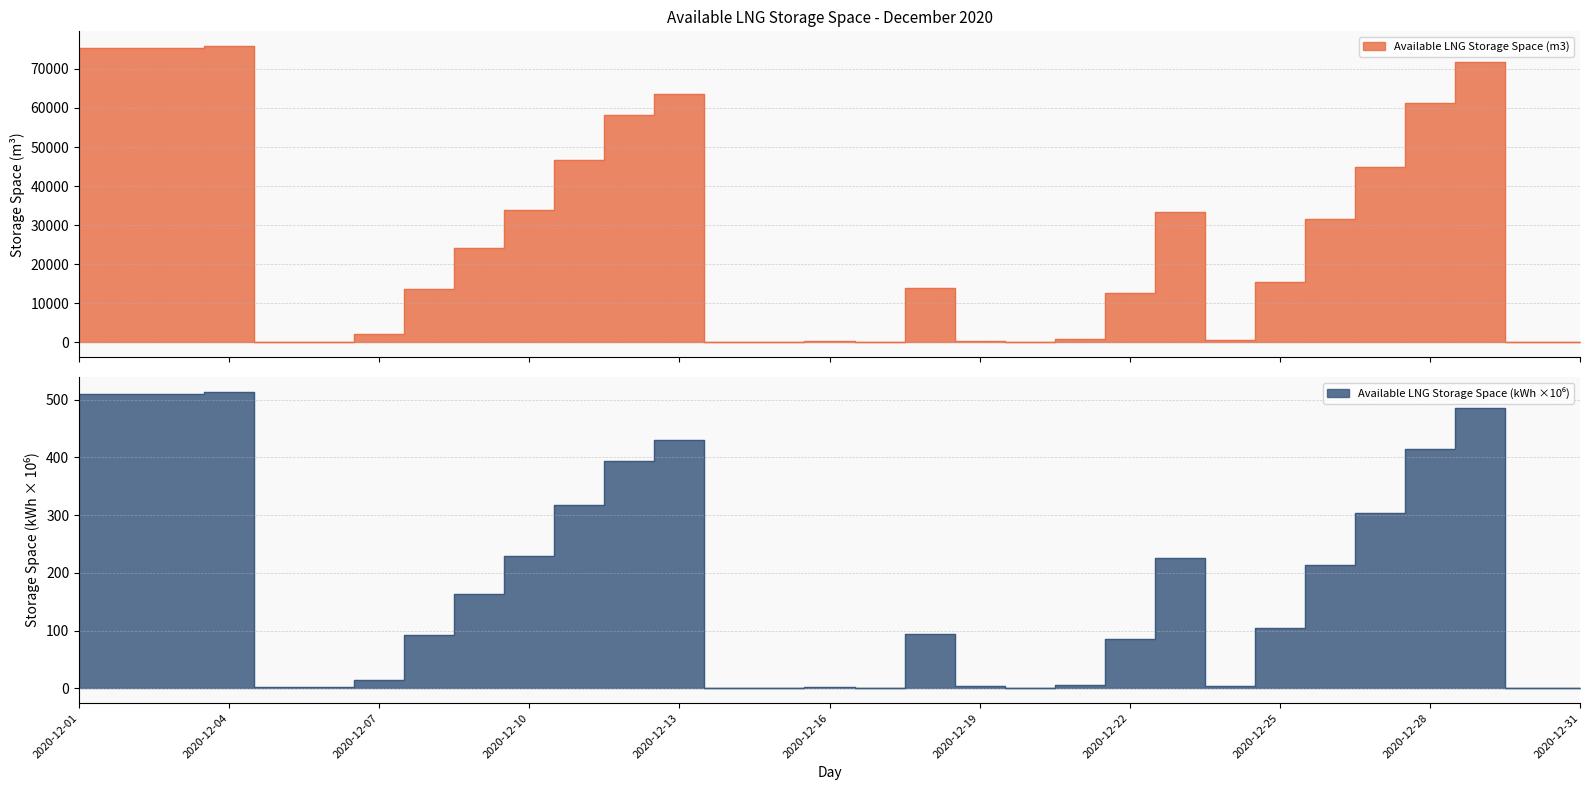

At which category does Available LNG Storage Space (m3) reach its first local valley?

2020-12-03